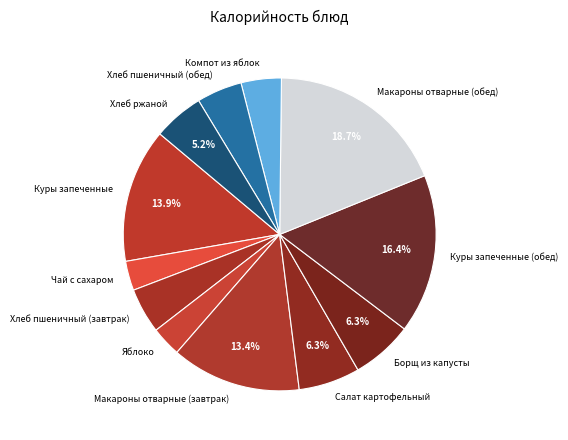

How many segments does this pie chart have?

12